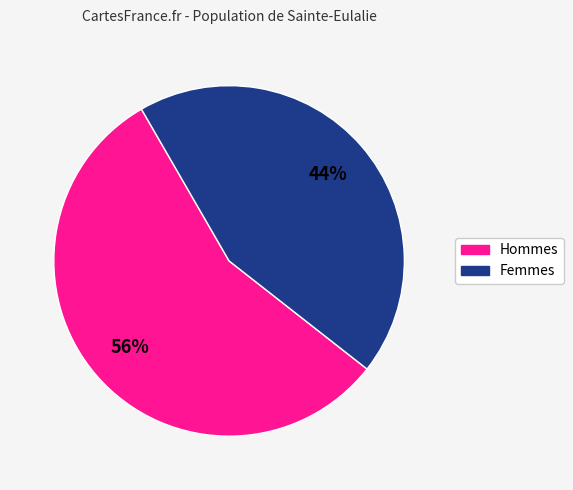

Is there a majority slice in this chart?

Yes